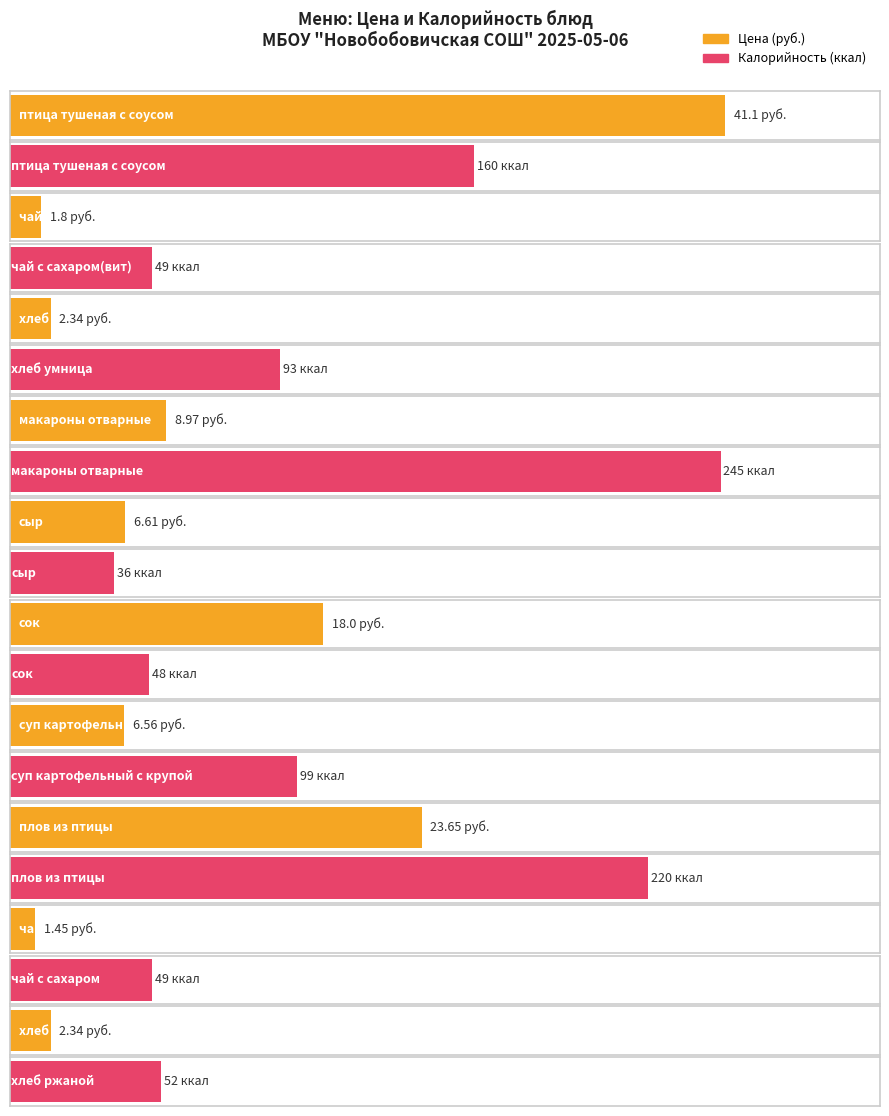

Between сок and плов из птицы, which series saw the biggest shift?

Калорийность